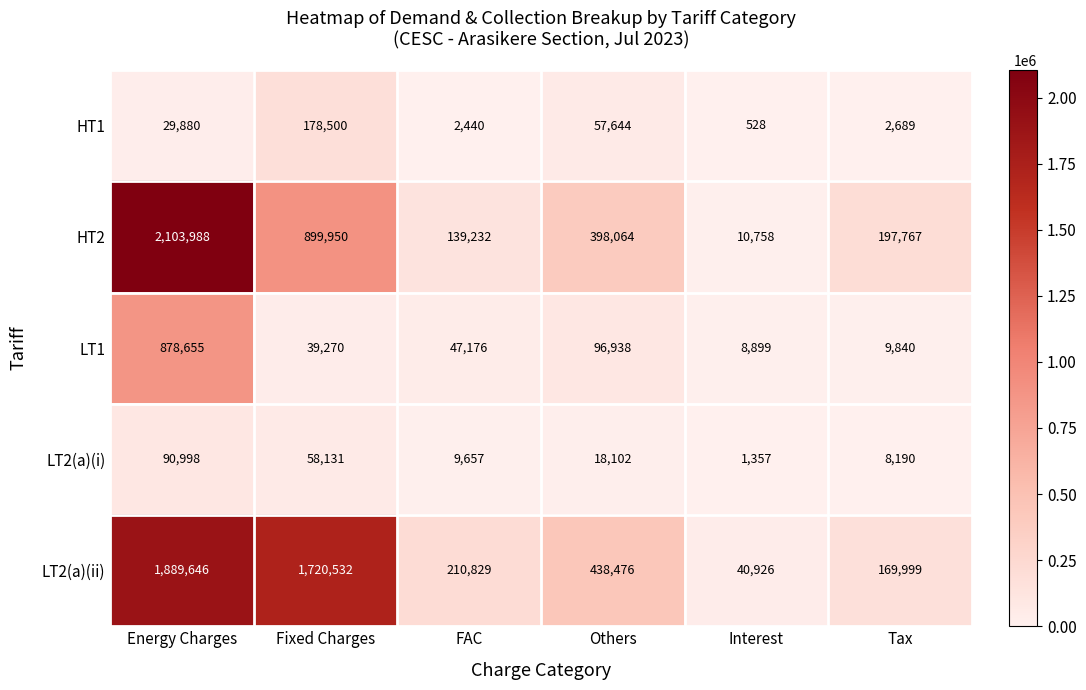

What is the difference between the maximum and minimum values in the HT1 series?

177972